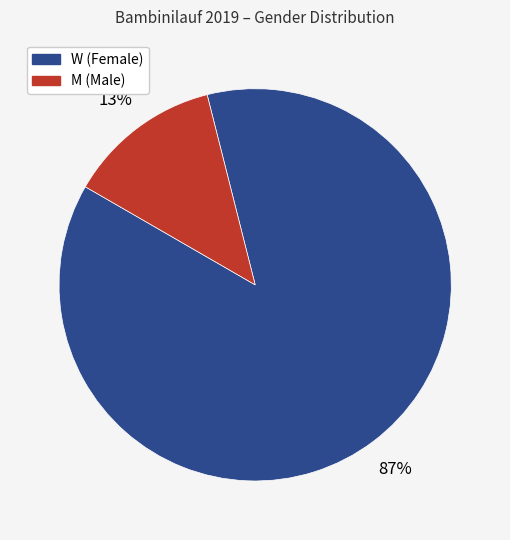

Count the number of slices in the pie.

2